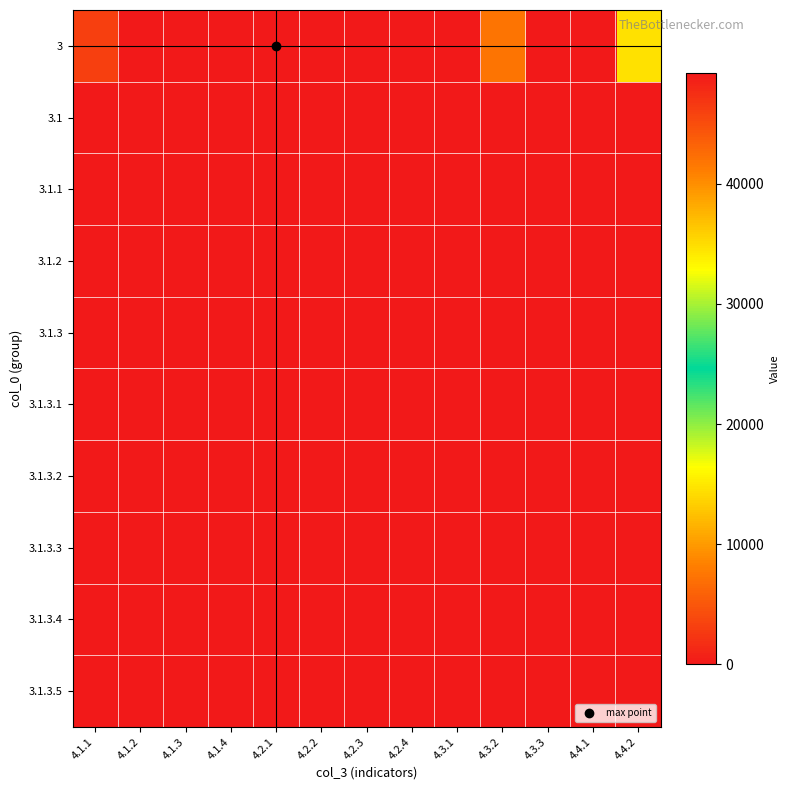

Reading right to left, transcribe all the data shown in this chart.

3: 4.4.2=14529	4.4.1=0	4.3.3=0	4.3.2=7345	4.3.1=0	4.2.4=0	4.2.3=0	4.2.2=0	4.2.1=49248	4.1.4=0	4.1.3=0	4.1.2=0	4.1.1=46048
3.1: 4.4.2=0	4.4.1=0	4.3.3=0	4.3.2=0	4.3.1=0	4.2.4=0	4.2.3=0	4.2.2=0	4.2.1=0	4.1.4=0	4.1.3=0	4.1.2=0	4.1.1=0
3.1.1: 4.4.2=0	4.4.1=0	4.3.3=0	4.3.2=0	4.3.1=0	4.2.4=0	4.2.3=0	4.2.2=0	4.2.1=0	4.1.4=0	4.1.3=0	4.1.2=0	4.1.1=0
3.1.2: 4.4.2=0	4.4.1=0	4.3.3=0	4.3.2=0	4.3.1=0	4.2.4=0	4.2.3=0	4.2.2=0	4.2.1=0	4.1.4=0	4.1.3=0	4.1.2=0	4.1.1=0
3.1.3: 4.4.2=0	4.4.1=0	4.3.3=0	4.3.2=0	4.3.1=0	4.2.4=0	4.2.3=0	4.2.2=0	4.2.1=0	4.1.4=0	4.1.3=0	4.1.2=0	4.1.1=0
3.1.3.1: 4.4.2=0	4.4.1=0	4.3.3=0	4.3.2=0	4.3.1=0	4.2.4=0	4.2.3=0	4.2.2=0	4.2.1=0	4.1.4=0	4.1.3=0	4.1.2=0	4.1.1=0
3.1.3.2: 4.4.2=0	4.4.1=0	4.3.3=0	4.3.2=0	4.3.1=0	4.2.4=0	4.2.3=0	4.2.2=0	4.2.1=0	4.1.4=0	4.1.3=0	4.1.2=0	4.1.1=0
3.1.3.3: 4.4.2=0	4.4.1=0	4.3.3=0	4.3.2=0	4.3.1=0	4.2.4=0	4.2.3=0	4.2.2=0	4.2.1=0	4.1.4=0	4.1.3=0	4.1.2=0	4.1.1=0
3.1.3.4: 4.4.2=0	4.4.1=0	4.3.3=0	4.3.2=0	4.3.1=0	4.2.4=0	4.2.3=0	4.2.2=0	4.2.1=0	4.1.4=0	4.1.3=0	4.1.2=0	4.1.1=0
3.1.3.5: 4.4.2=0	4.4.1=0	4.3.3=0	4.3.2=0	4.3.1=0	4.2.4=0	4.2.3=0	4.2.2=0	4.2.1=0	4.1.4=0	4.1.3=0	4.1.2=0	4.1.1=0